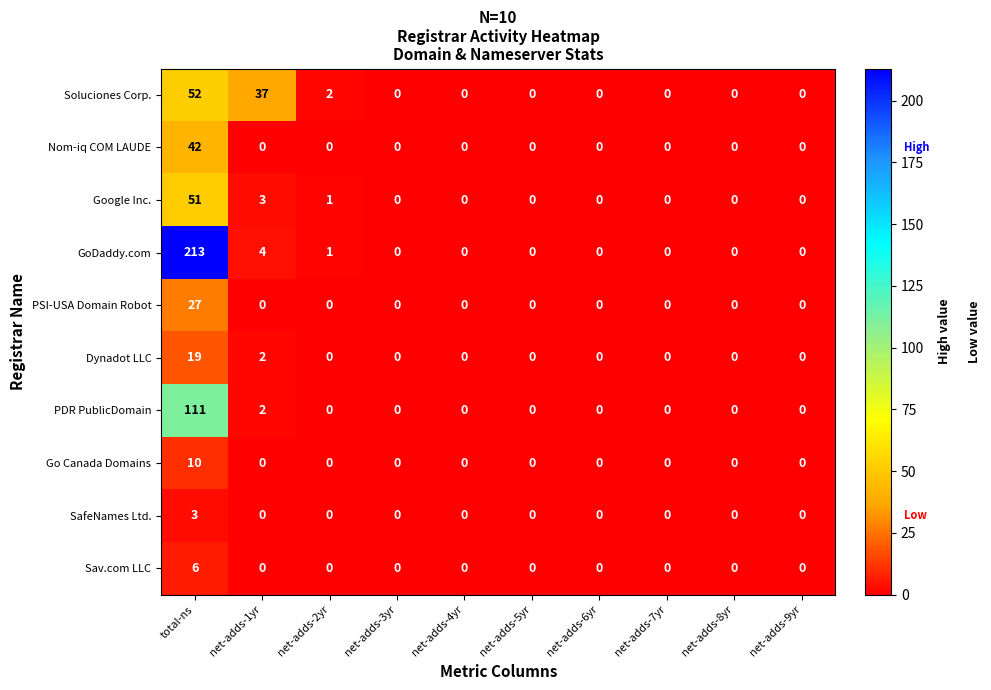

How many series are shown in this chart?

10